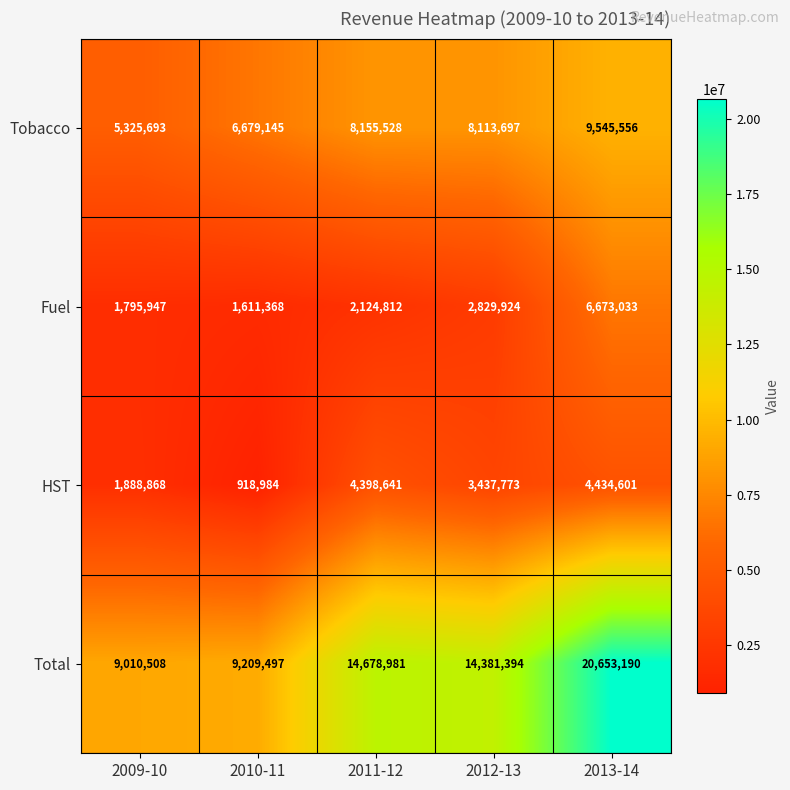

Which series has the largest total across all categories?

Total